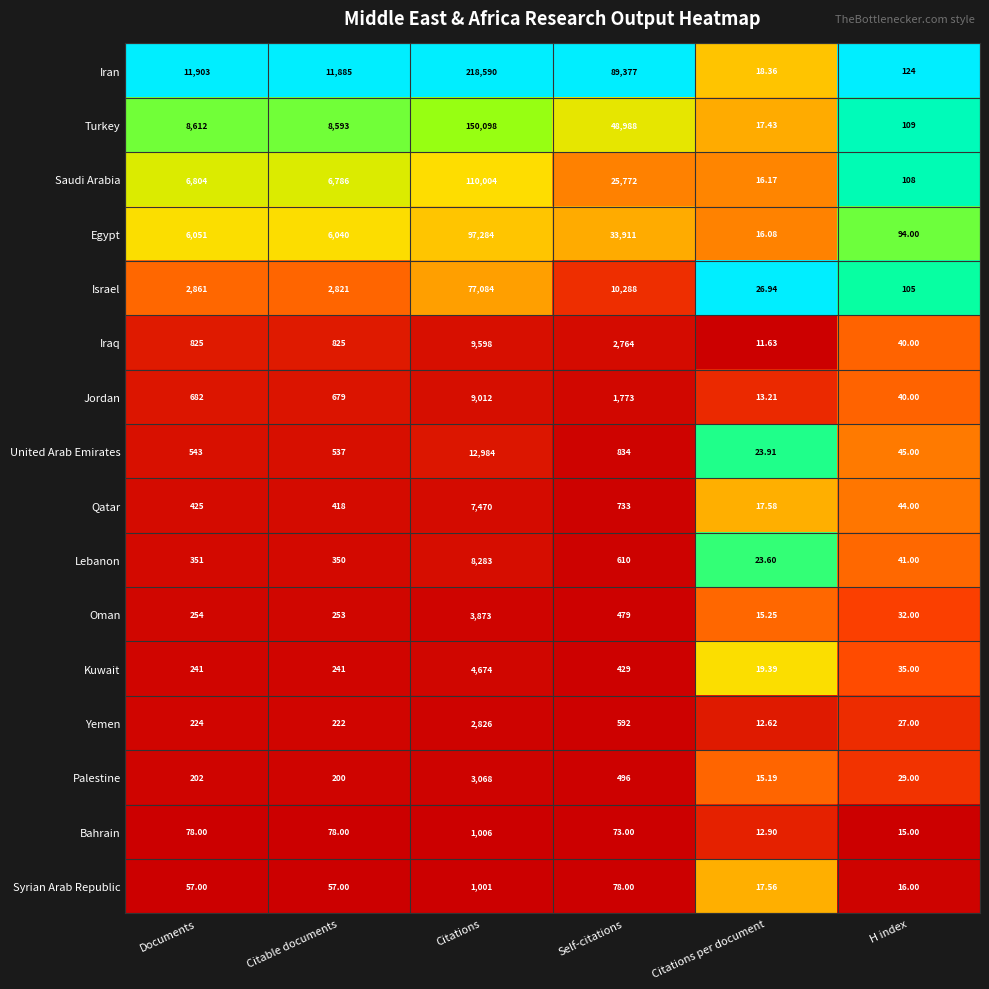

Which category has the highest value across all series?

Citations